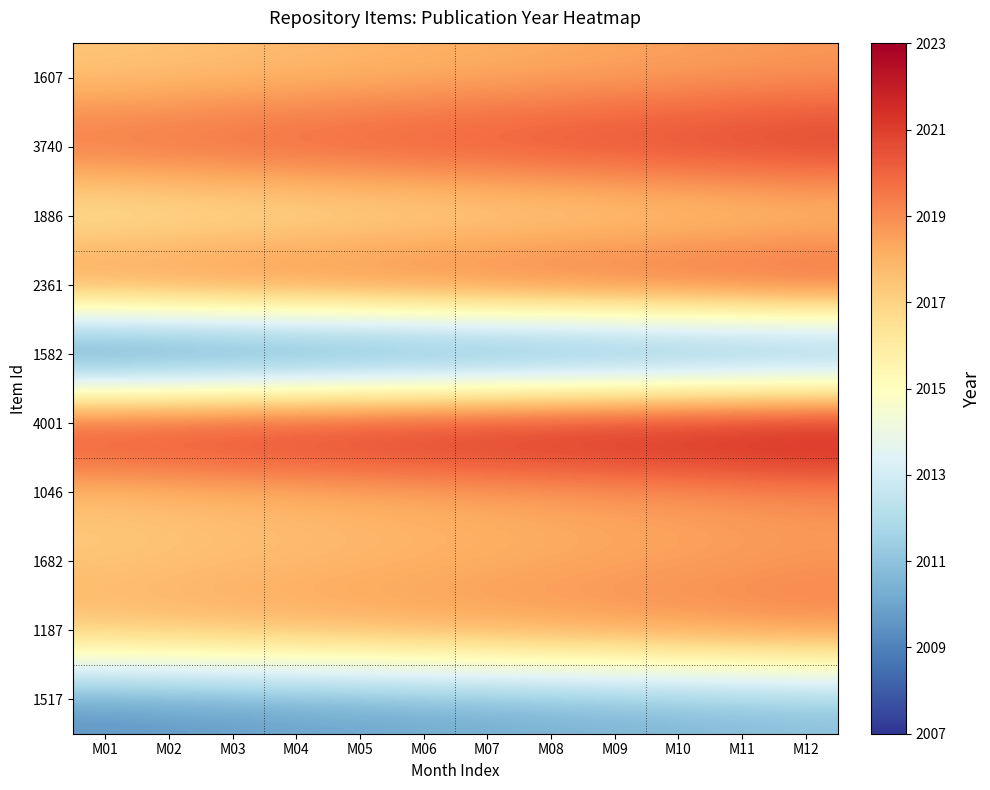

What is the smallest value displayed?

2006.3